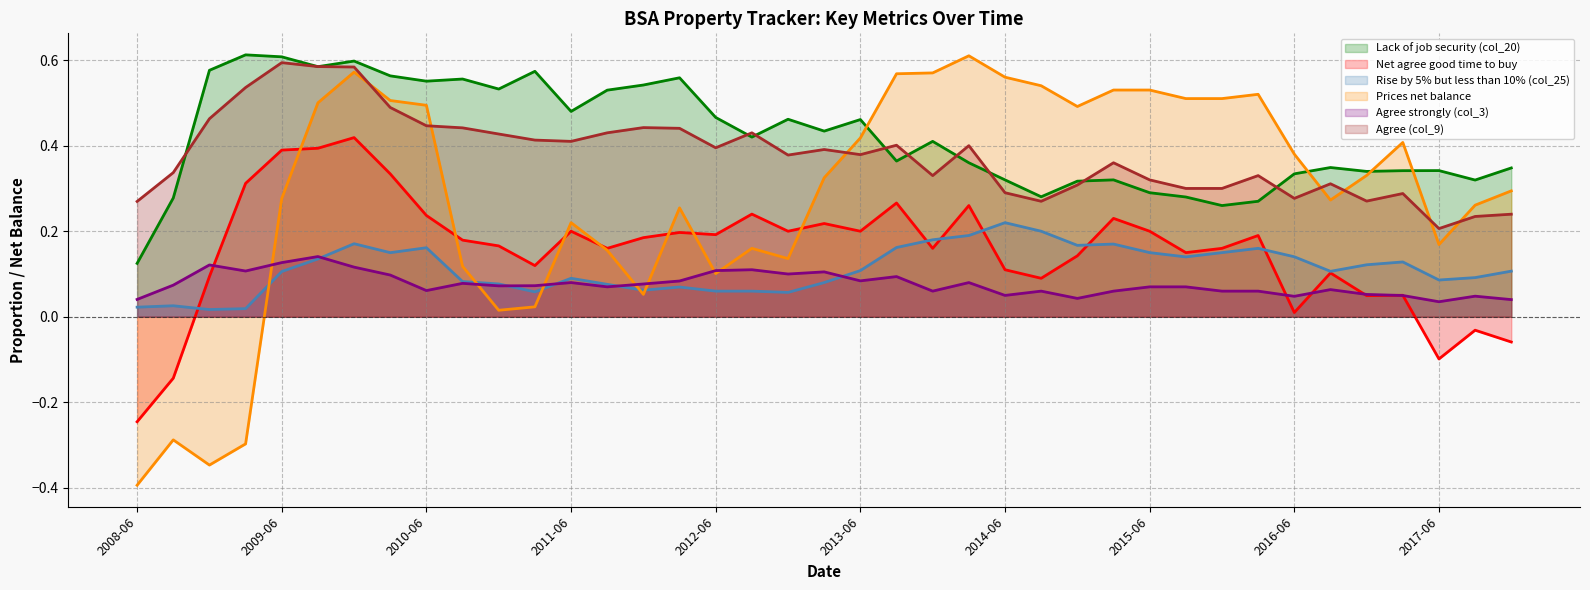

Which label corresponds to the smallest value in the chart?

2008-06